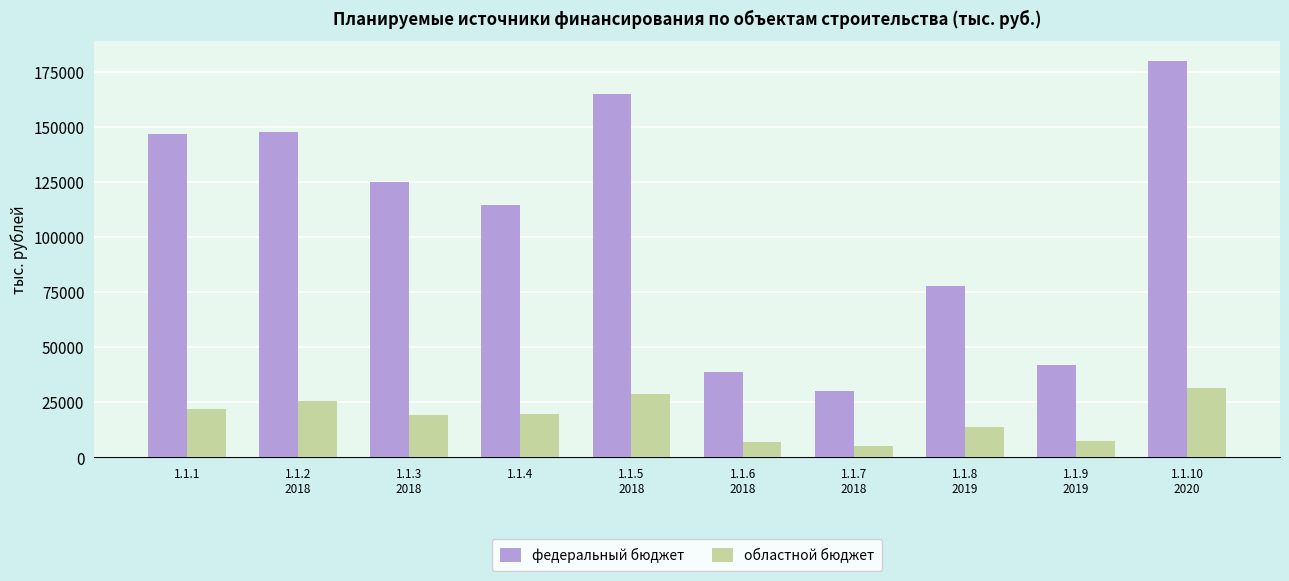

What is the average value of the федеральный бюджет series?

106807.3